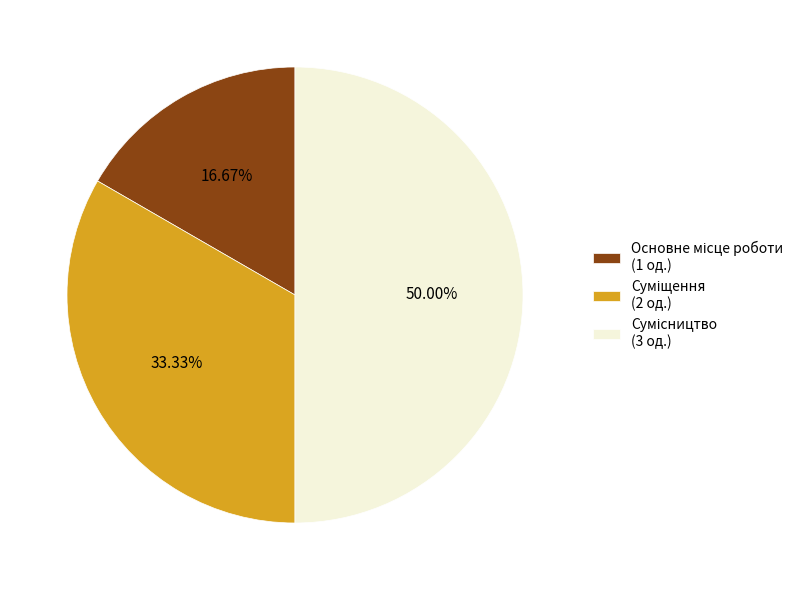

Count the number of slices in the pie.

3